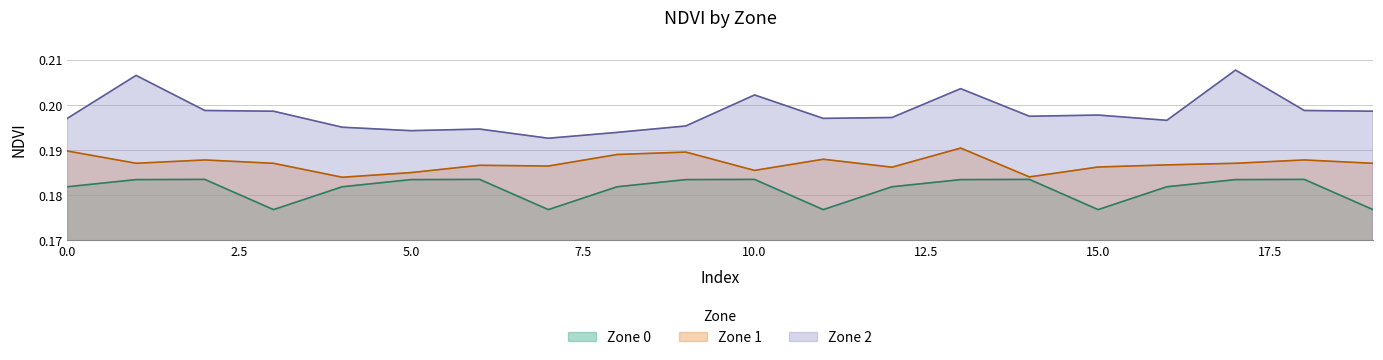

Which series changed the most between 2 and 12?

Zone 0